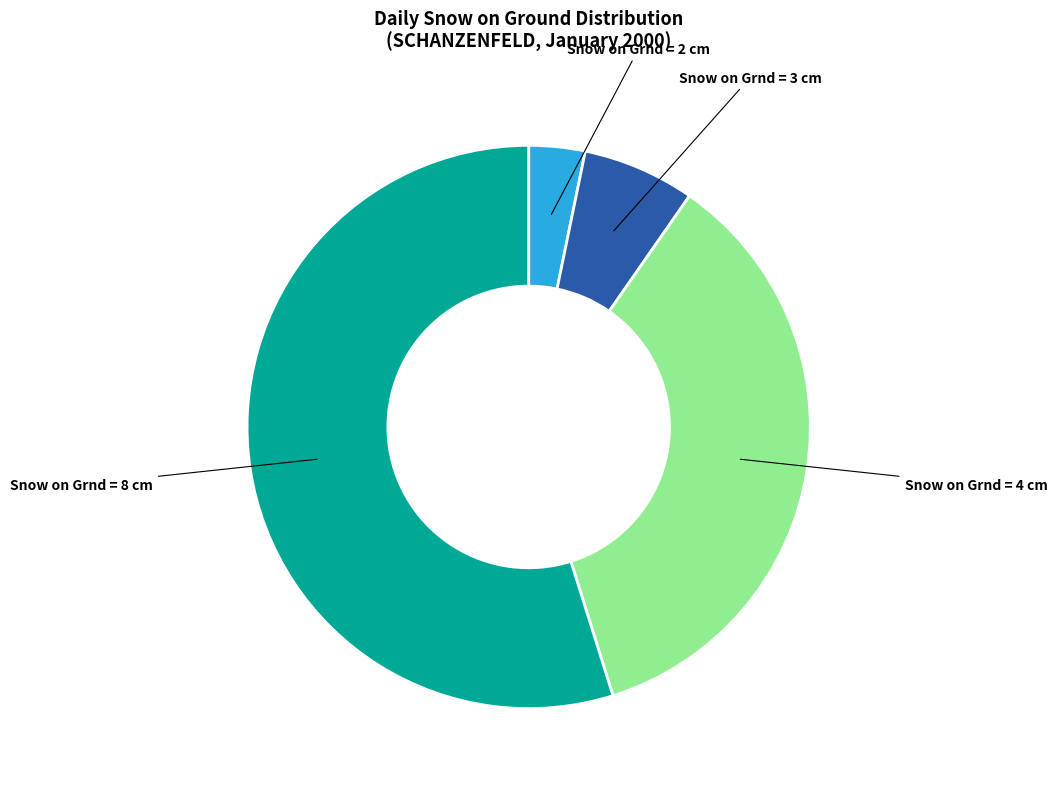

Which slice is the largest?

8